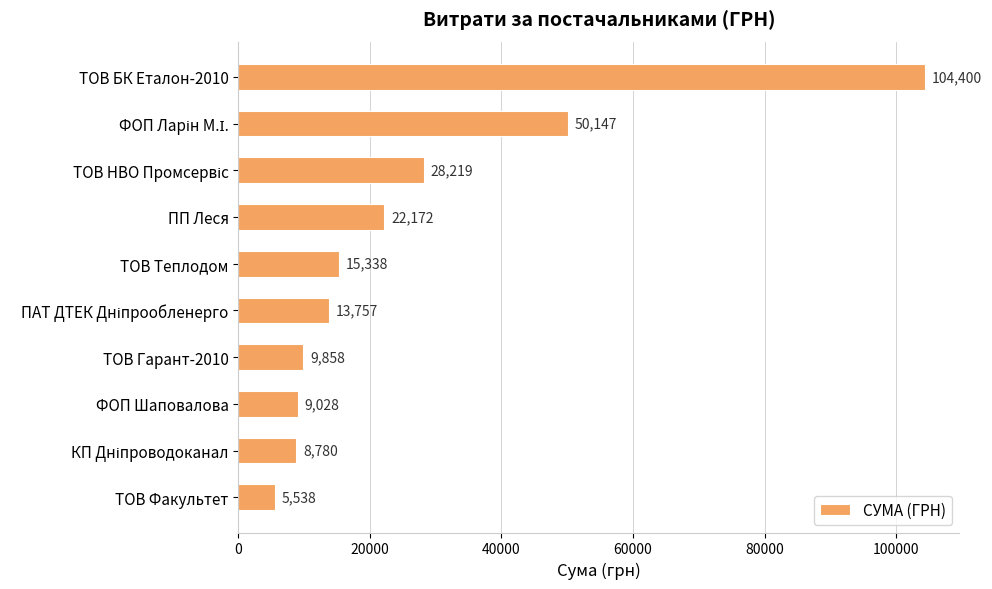

What is the value of the 2nd bar from the top?

50146.7